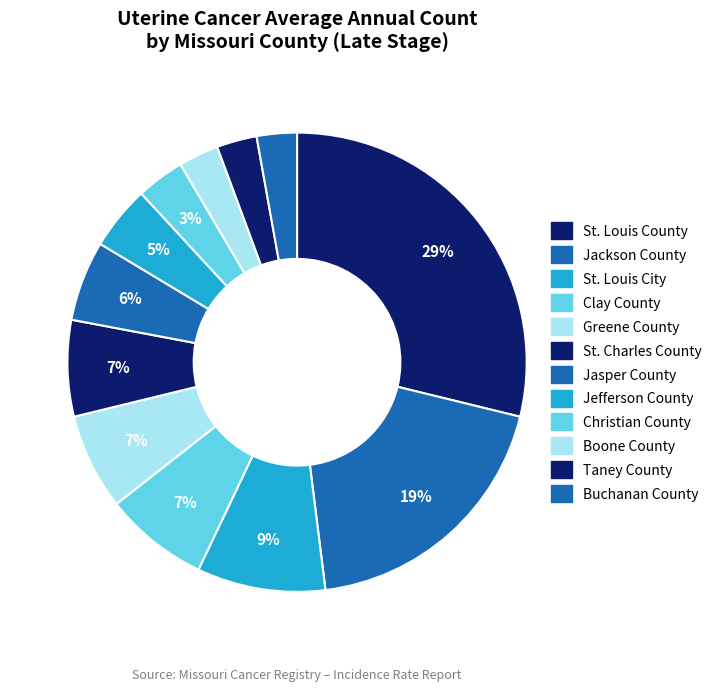

To the nearest percent, what is the difference between the largest and smallest slice percentages?

26%